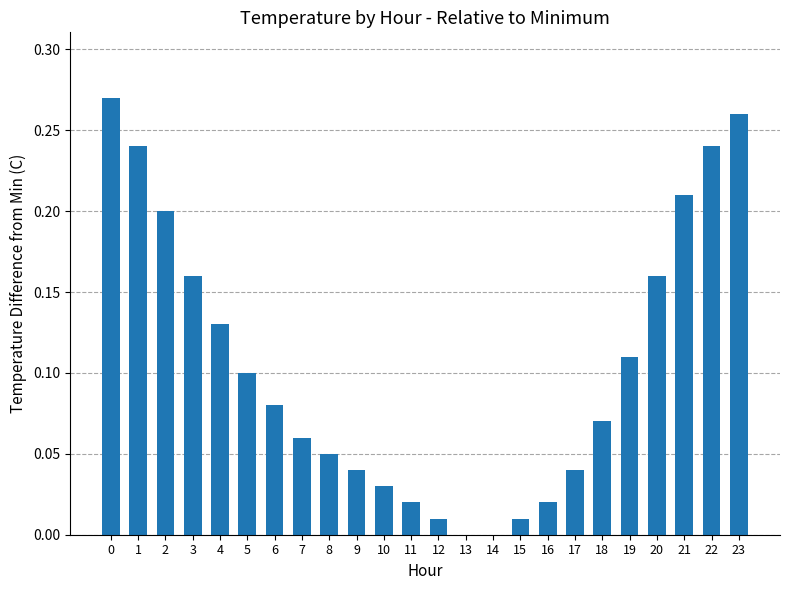

Which has a higher value, 22 or 13?

22